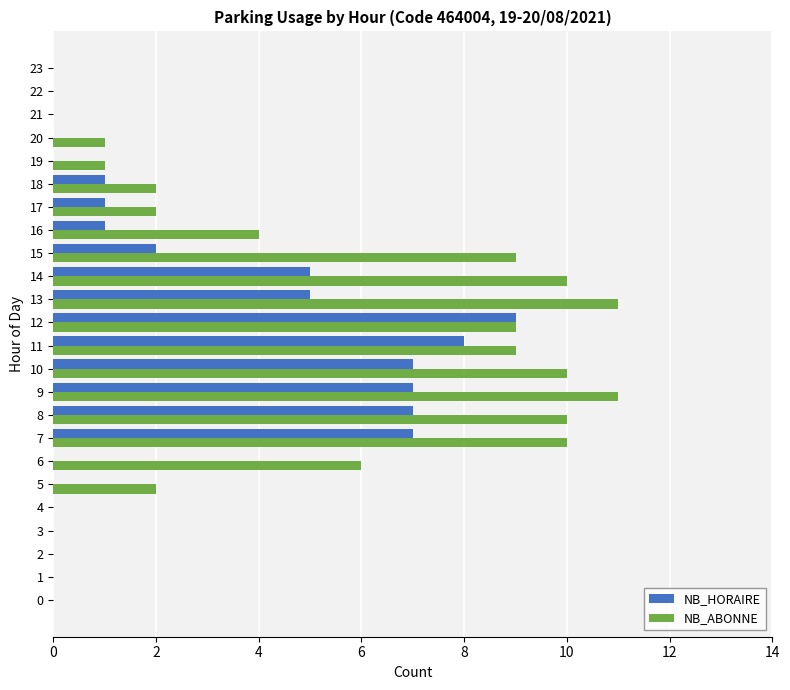

What is the highest value of the NB_HORAIRE series?

9